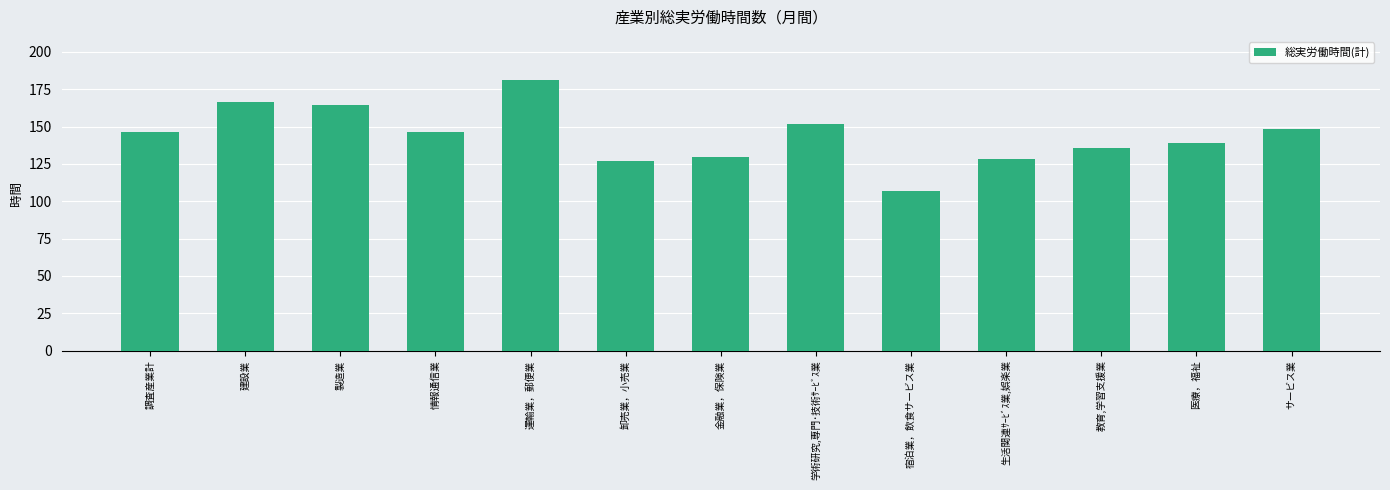

What value does the data have at サービス業?

148.5